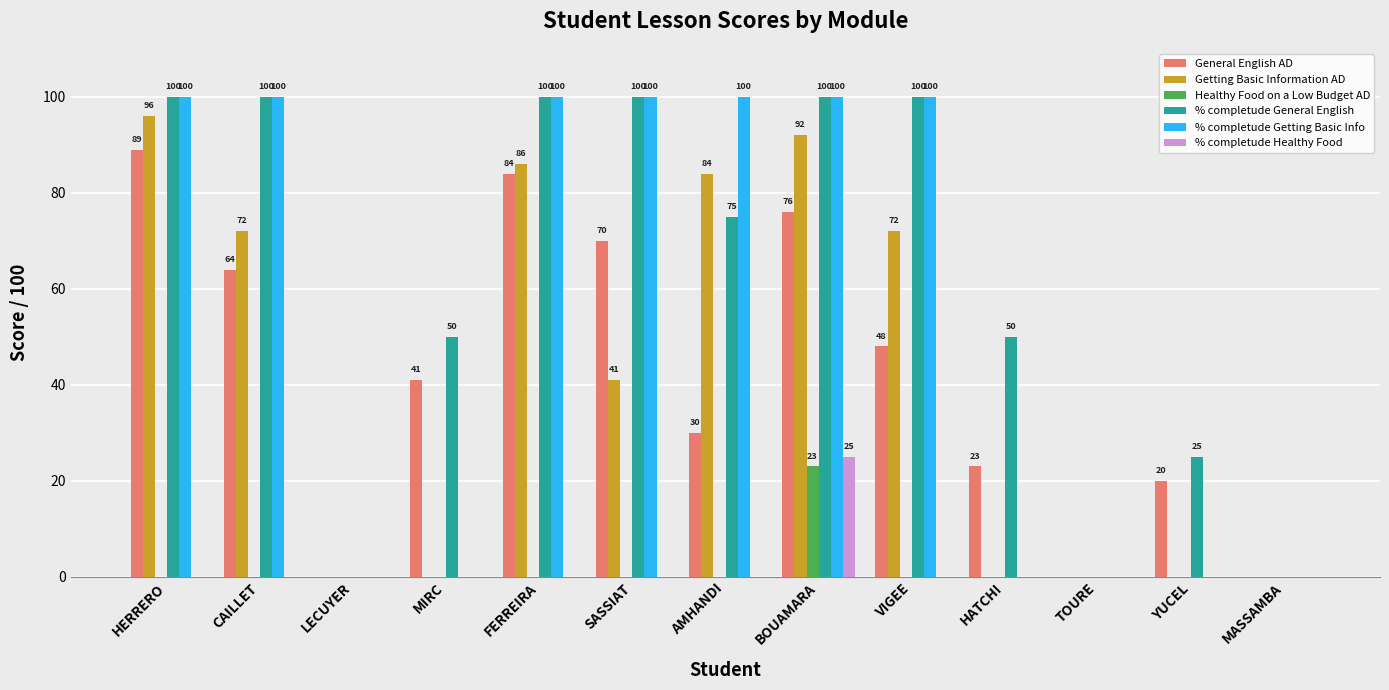

Between FERREIRA and VIGEE, which series saw the biggest shift?

General English AD